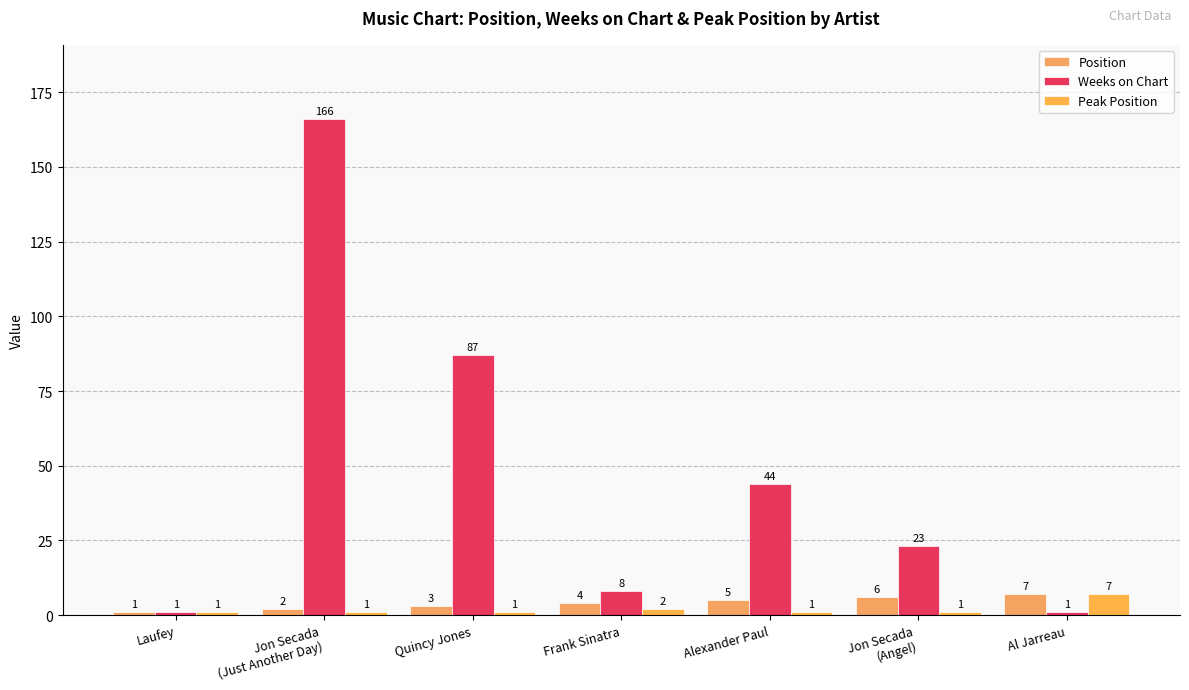

At which label does Position first exceed 4?

Alexander Paul